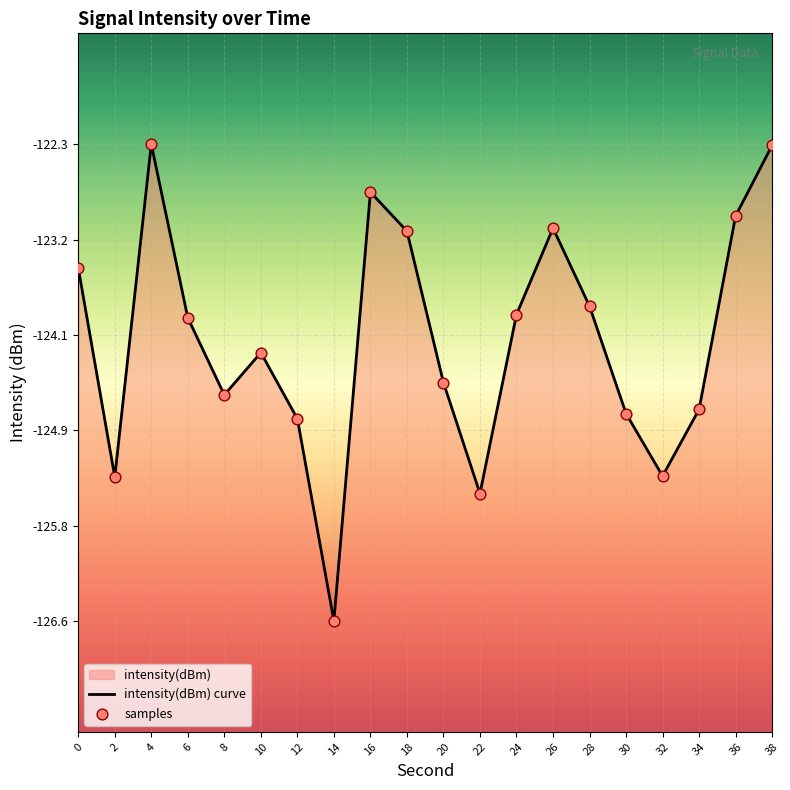

Which series contains the highest Y value?

intensity(dBm) curve